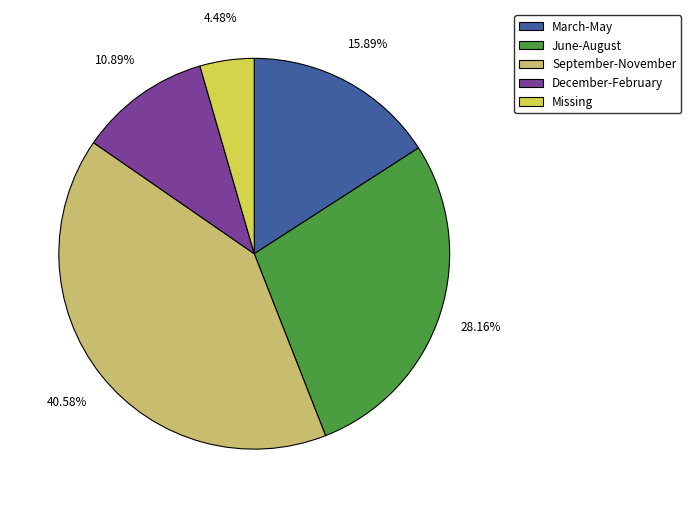

Count the number of slices in the pie.

5